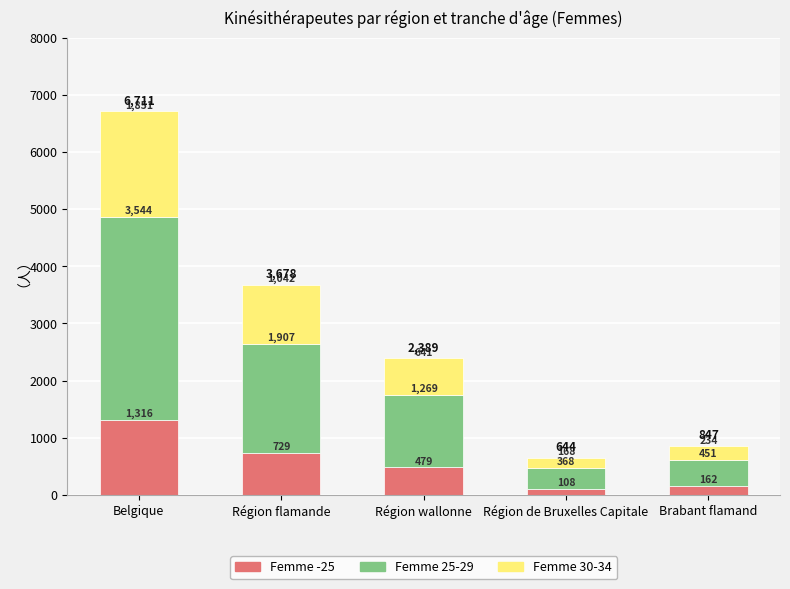

What is the difference between the maximum and minimum values in the Femme -25 series?

1208